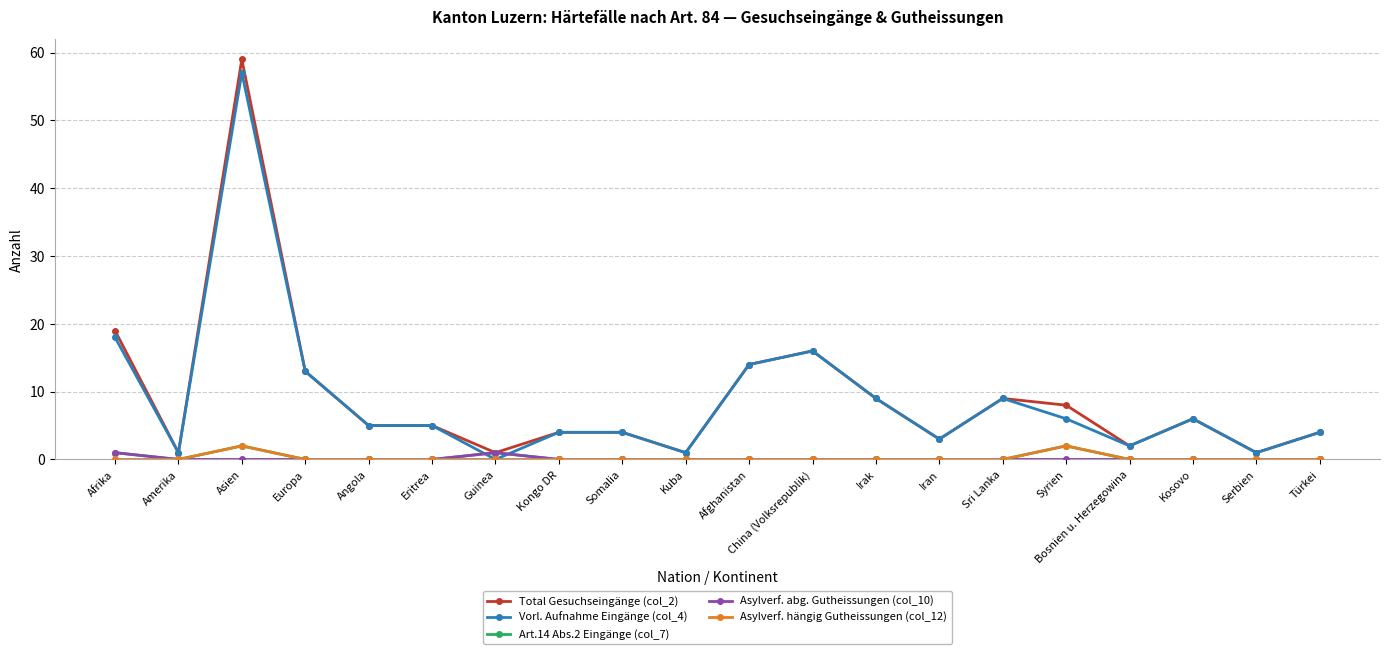

Reading left to right, what are all the values shown in this chart?

Total Gesuchseingänge (col_2): 19	1	59	13	5	5	1	4	4	1	14	16	9	3	9	8	2	6	1	4
Vorl. Aufnahme Eingänge (col_4): 18	1	57	13	5	5	0	4	4	1	14	16	9	3	9	6	2	6	1	4
Art.14 Abs.2 Eingänge (col_7): 1	0	2	0	0	0	1	0	0	0	0	0	0	0	0	2	0	0	0	0
Asylverf. abg. Gutheissungen (col_10): 1	0	0	0	0	0	1	0	0	0	0	0	0	0	0	0	0	0	0	0
Asylverf. hängig Gutheissungen (col_12): 0	0	2	0	0	0	0	0	0	0	0	0	0	0	0	2	0	0	0	0